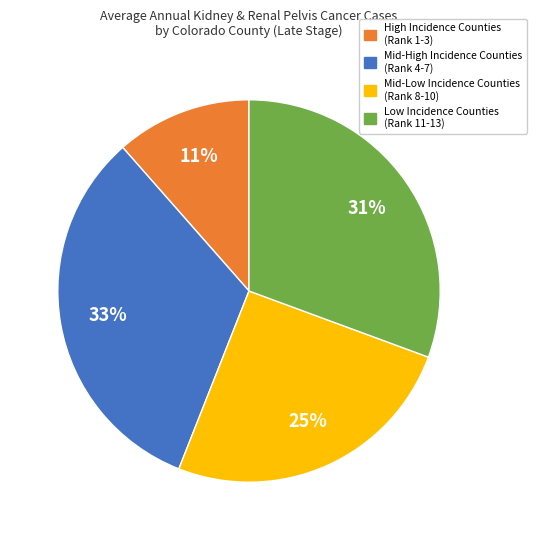

Count the number of slices in the pie.

4